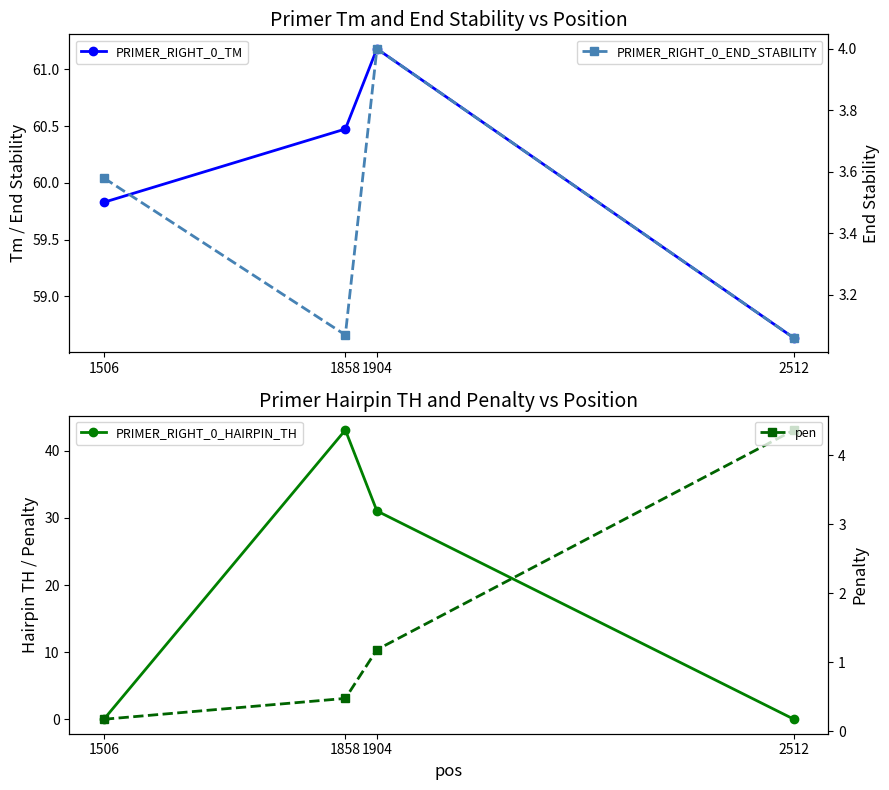

What is the value of the pen point at the 4th from the left?

4.4